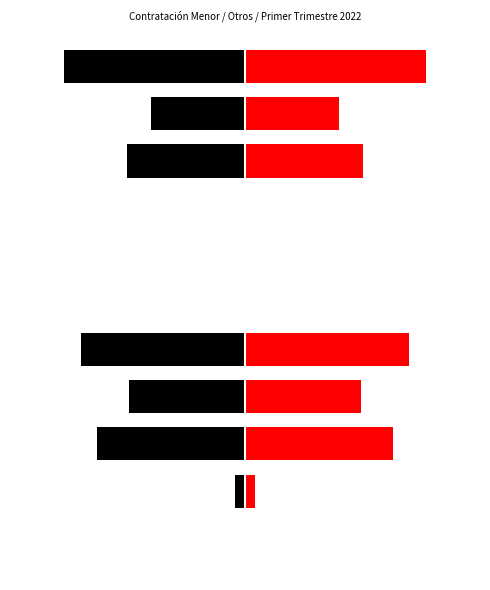

Reading left to right, transcribe all the data shown in this chart.

Black: 0=0.0	1=-500.0	2=-7623.0	3=-5953.6	4=-8417.9	5=0.0	6=0.0	7=0.0	8=-6062.7	9=-4840.0	10=-9302.1
Red: 0=0.0	1=500.0	2=7623.0	3=5953.6	4=8417.9	5=0.0	6=0.0	7=0.0	8=6062.7	9=4840.0	10=9302.1